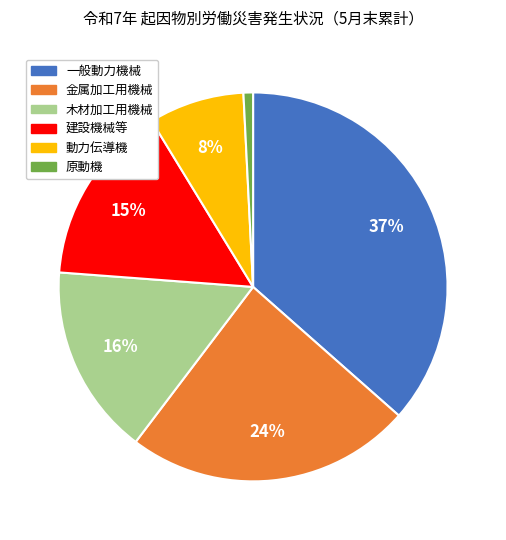

Combined, do 金属加工用機械 and 動力伝導機 account for over 50%?

No